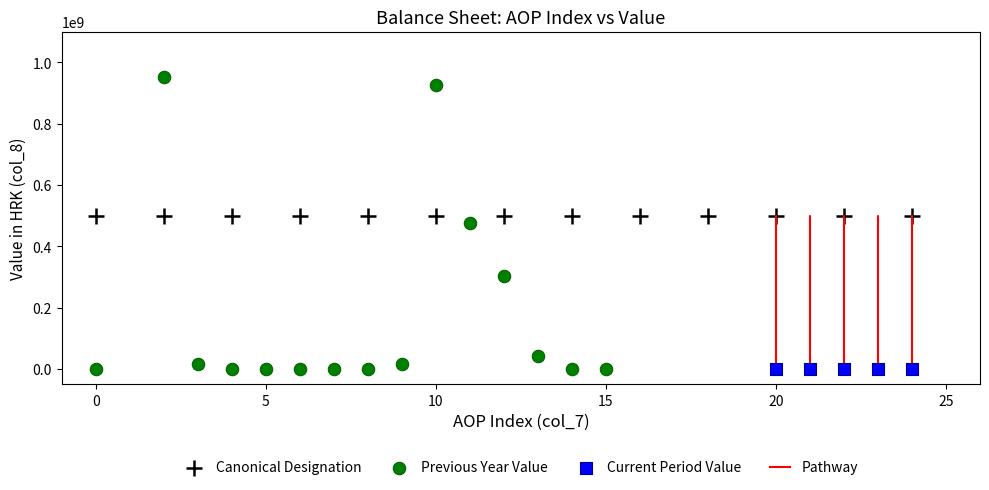

Which series reaches the maximum Y coordinate?

Previous Year Value